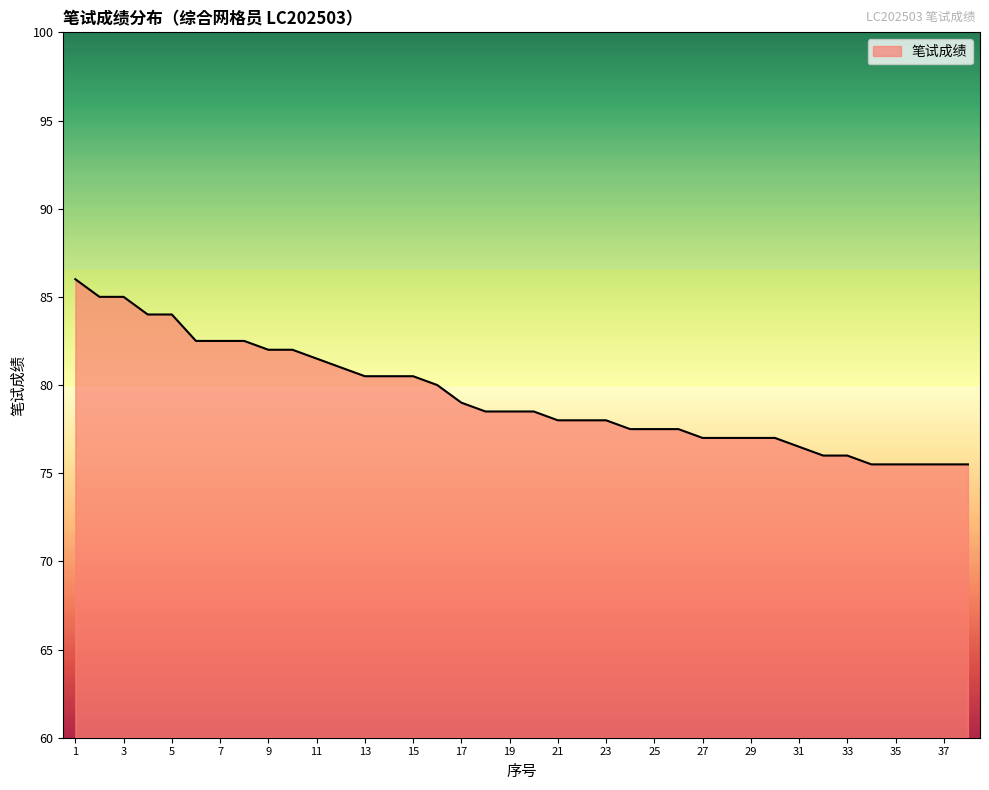

What is the difference between the maximum and minimum values?

10.5